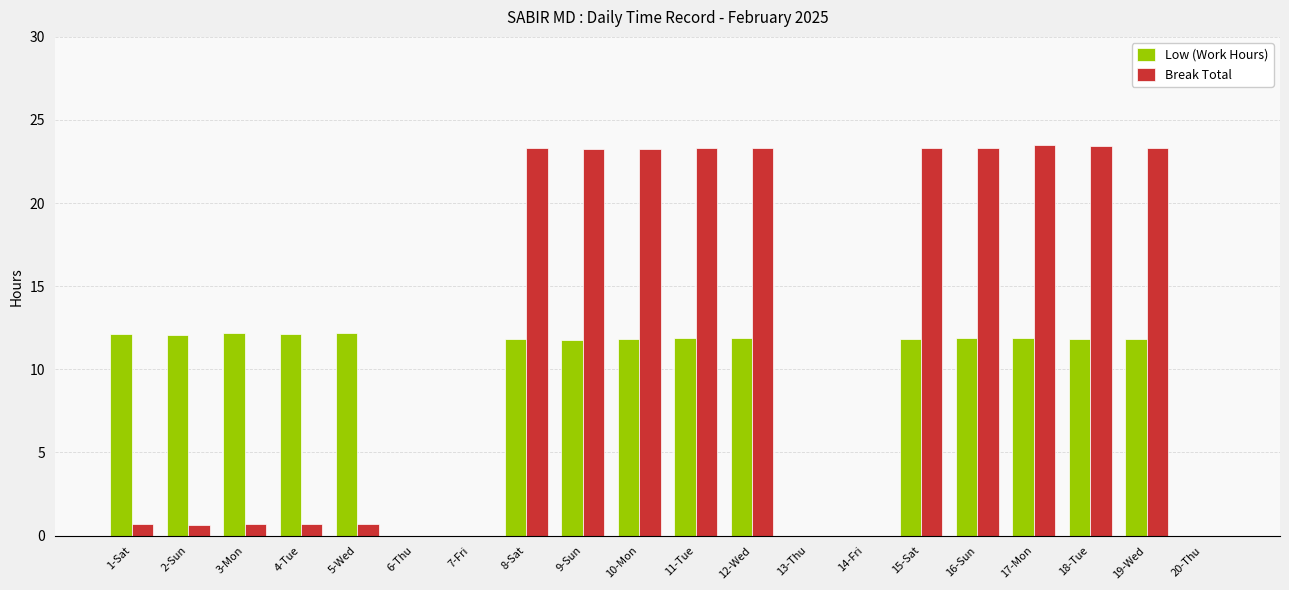

How many categories are shown in the chart?

20